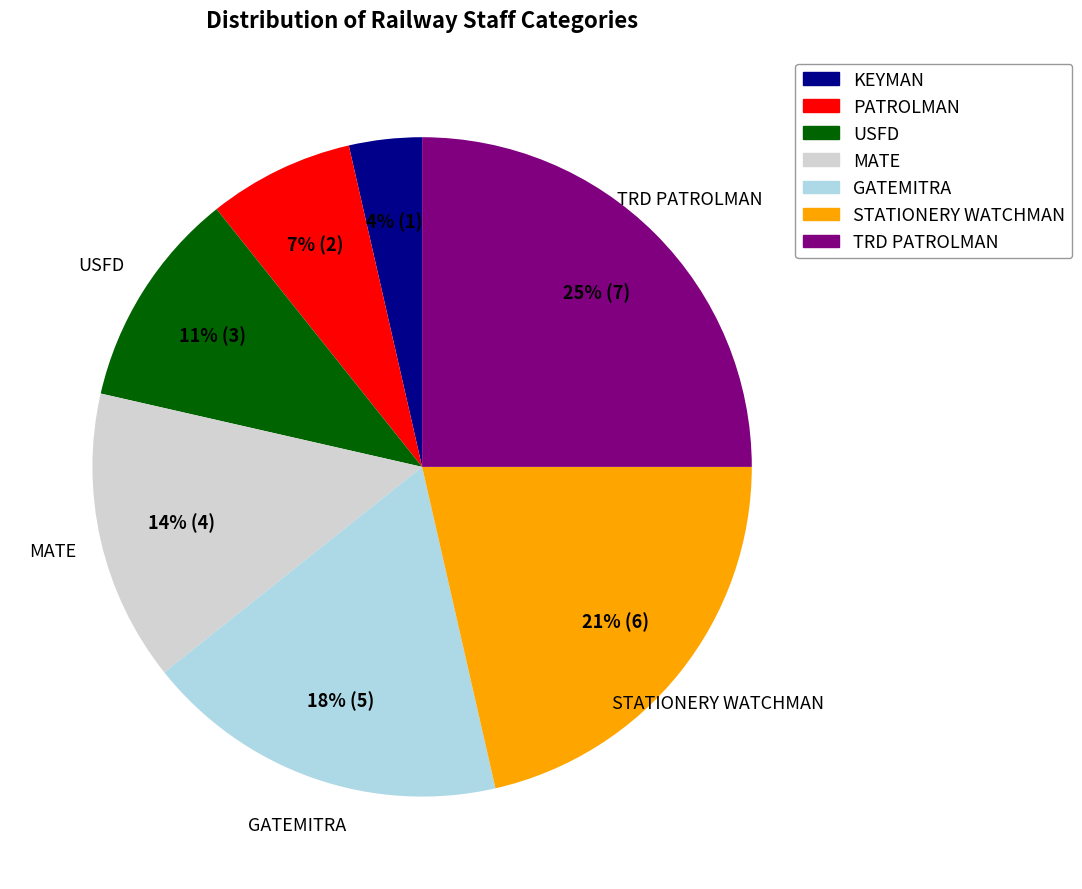

Count the number of slices in the pie.

7